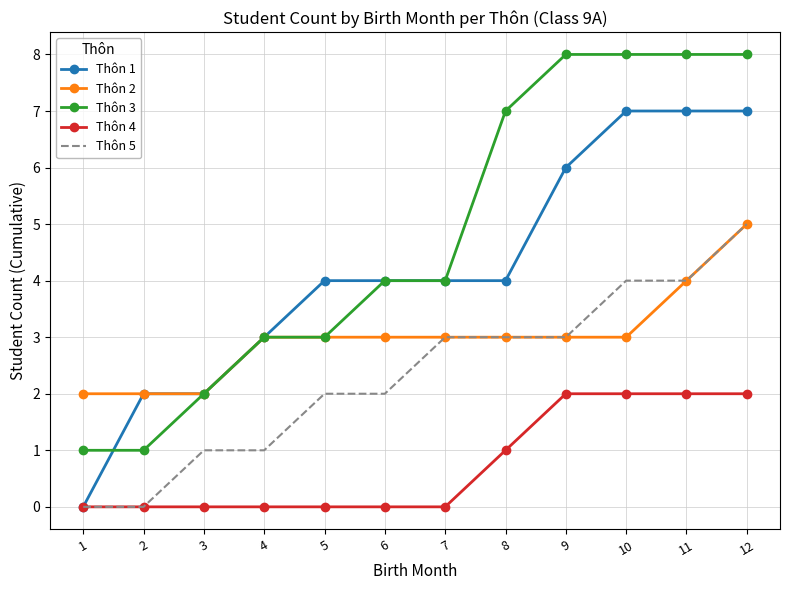

At which category is the sum across all series the highest?

12